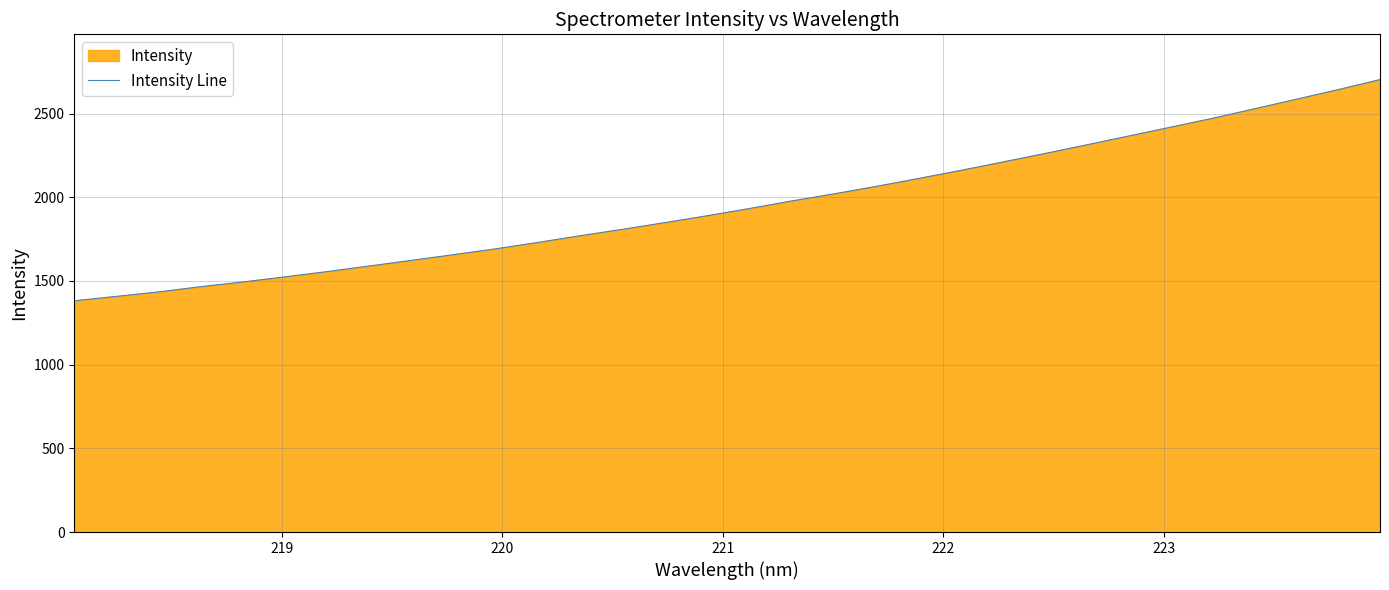

What is the difference between the maximum and minimum values?

1321.5